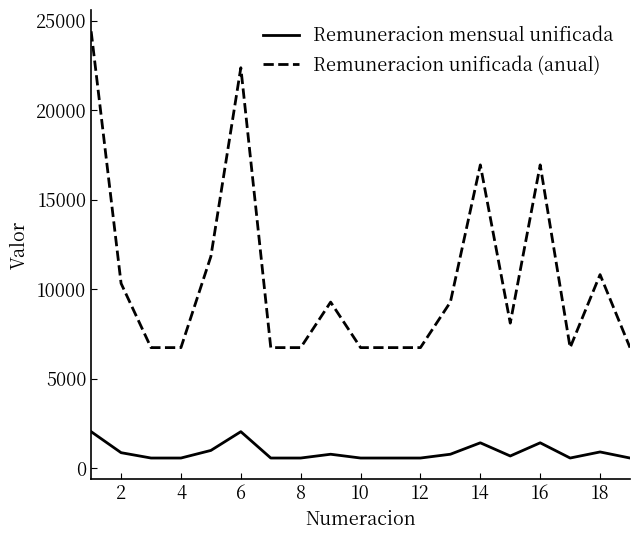

What is the smallest value displayed?

561